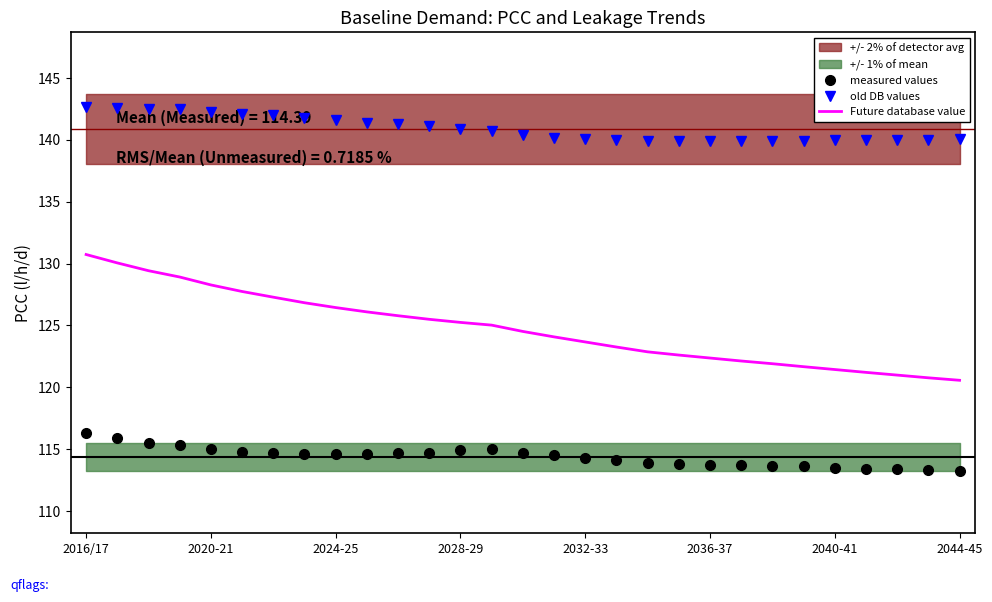

True or false: Future database value and old DB values cross at least once.

False